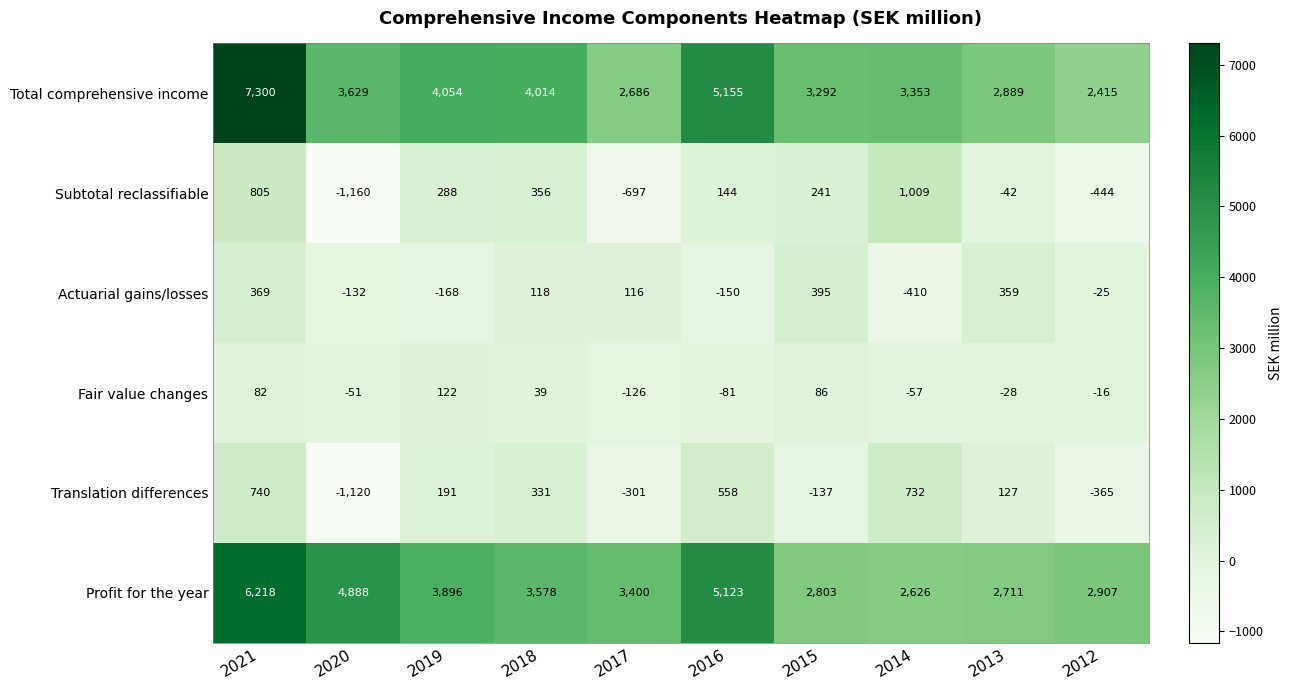

Count the number of categories in the chart.

10